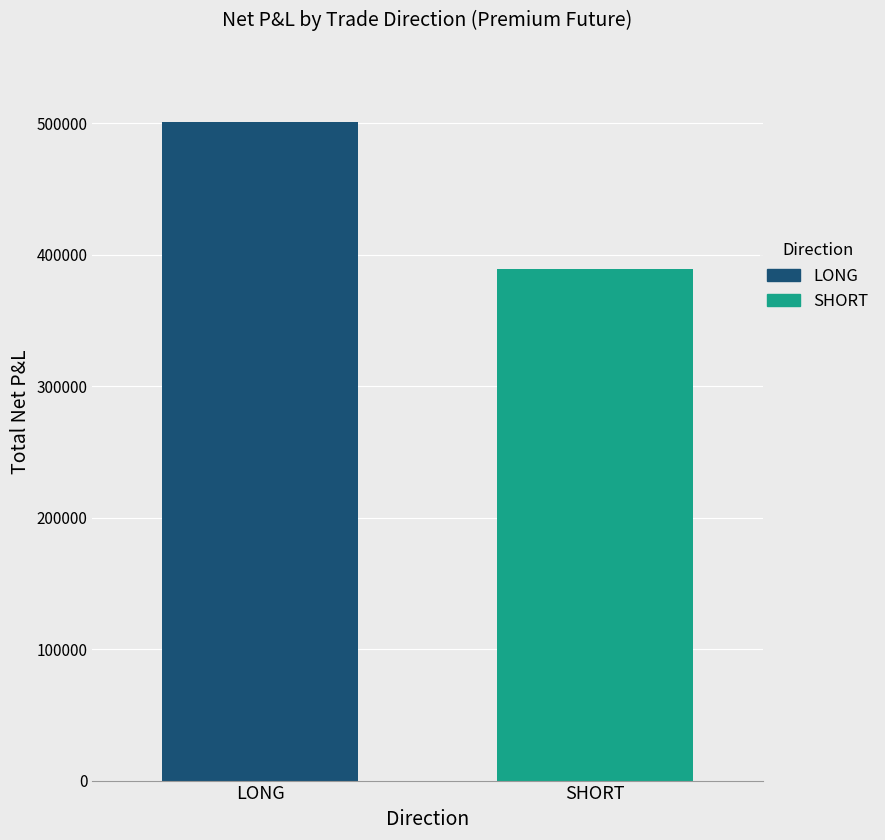

List the series in order of their peak value, lowest first.

SHORT, LONG